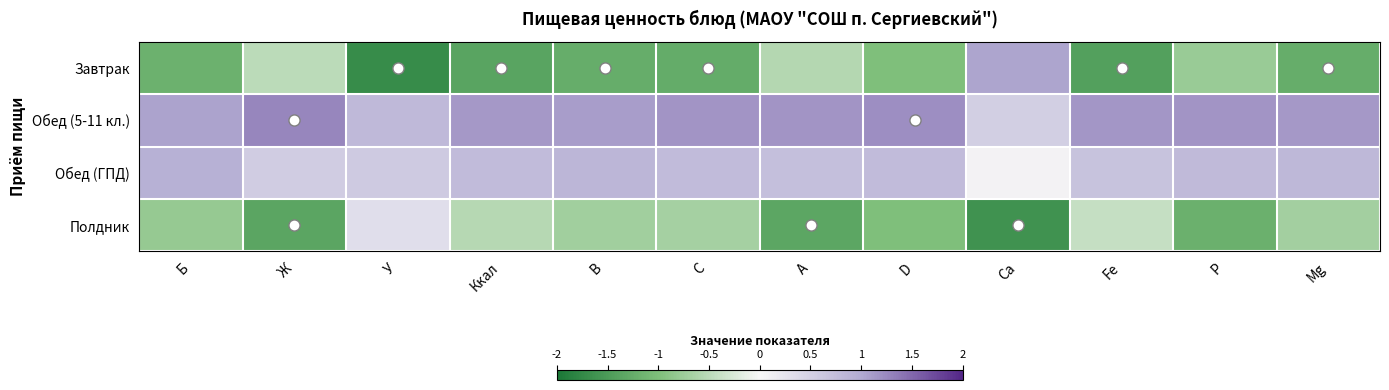

Which category has the highest value across all series?

Ж